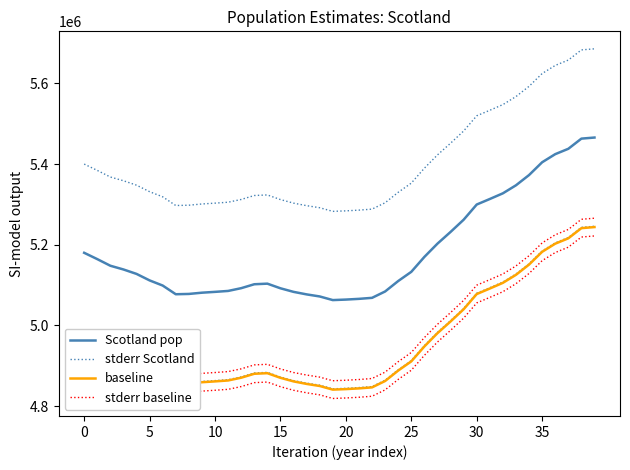

What are all the series names shown in the legend?

Scotland pop, stderr Scotland, baseline, stderr baseline